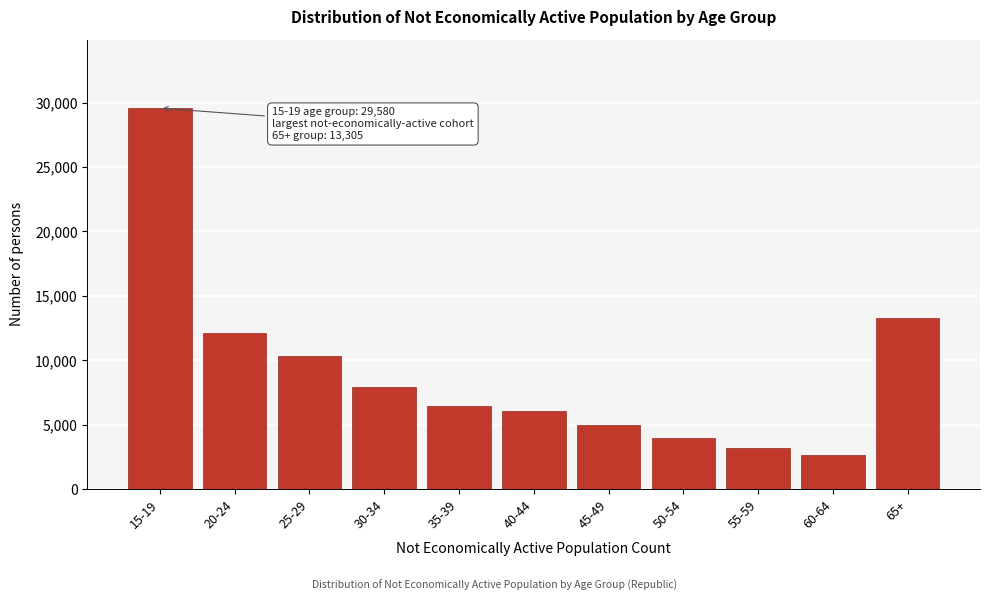

Reading left to right, list all the values displayed in this chart.

15-19=29580.2	20-24=12121.7	25-29=10350.4	30-34=7924.0	35-39=6421.1	40-44=6037.4	45-49=4967.2	50-54=3938.8	55-59=3150.7	60-64=2609.8	65+=13304.6